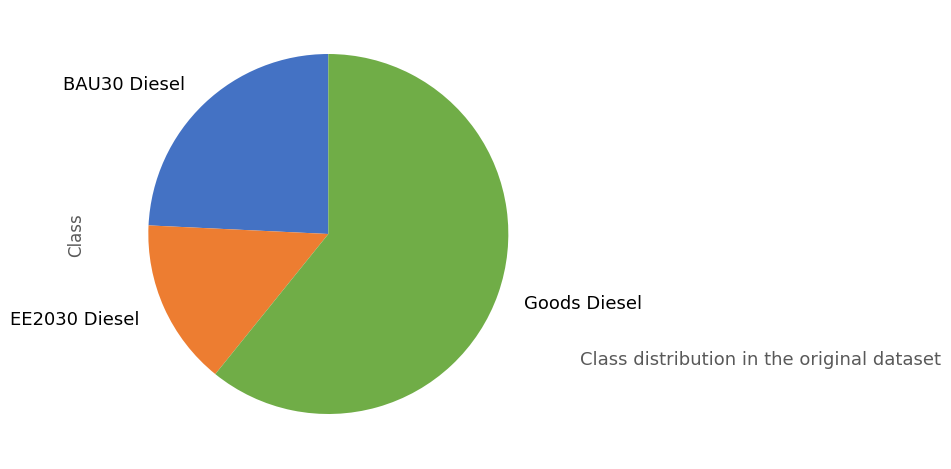

What is the ratio of the value at BAU30 Diesel to the value at Goods Diesel?

0.4